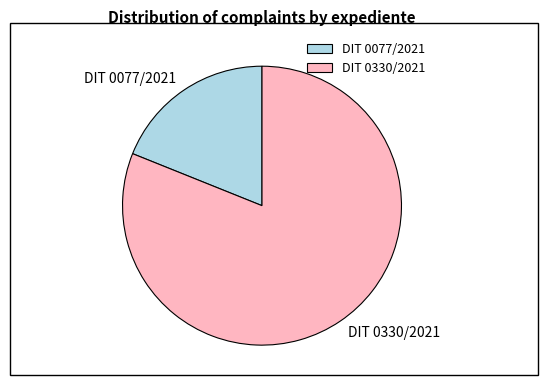

The DIT 0330/2021 slice represents 73% of the pie. True or false?

False